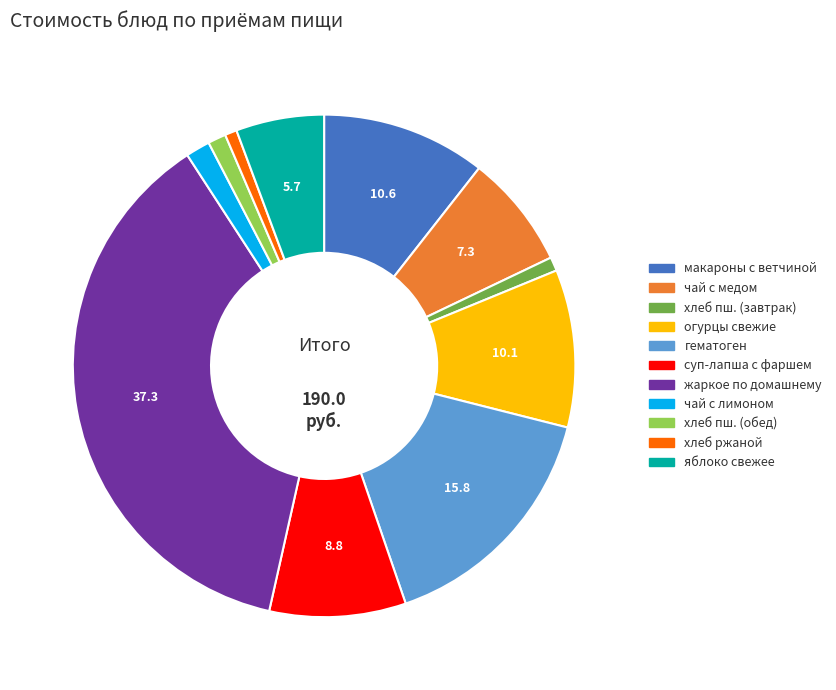

Does any single category account for the majority?

No